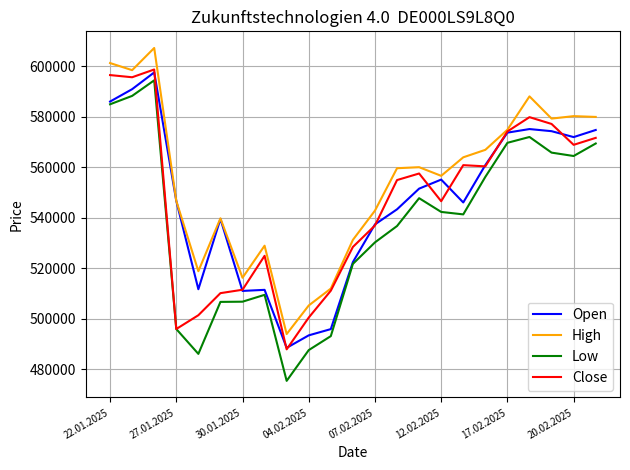

Which series has the largest range (max minus min)?

Low